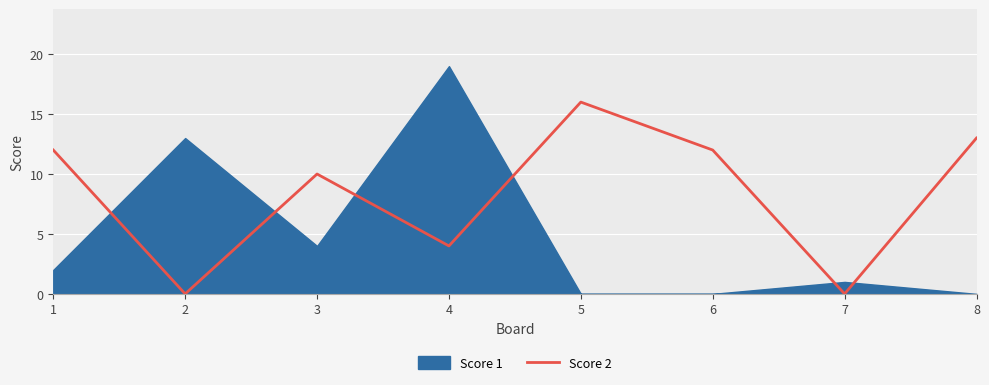

The Score 2 series shows 0 at 2. True or false?

True